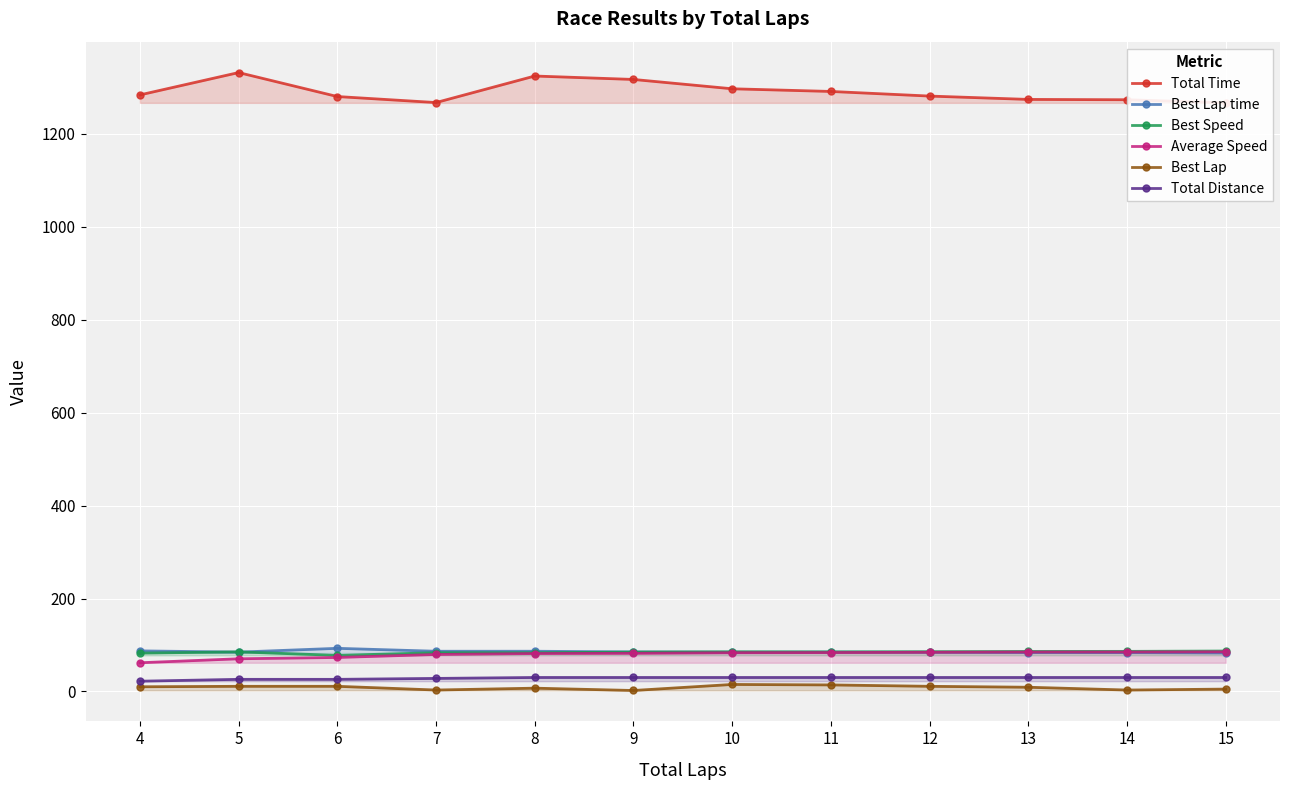

At which category is the sum across all series the highest?

8